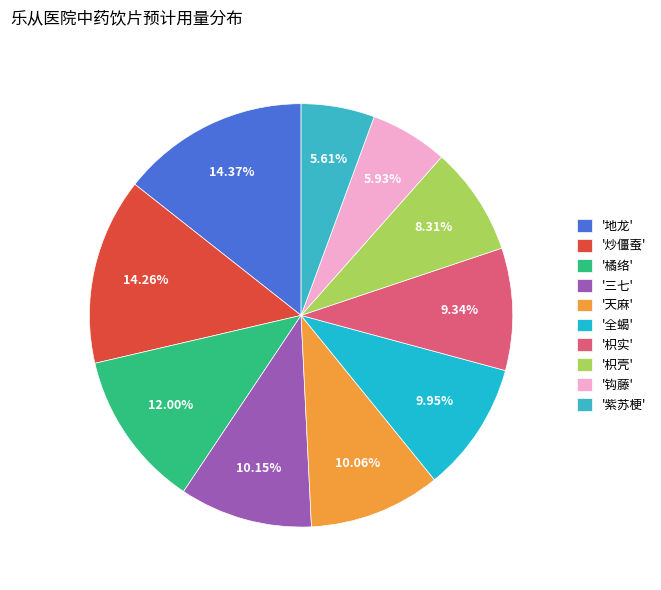

How many segments does this pie chart have?

10